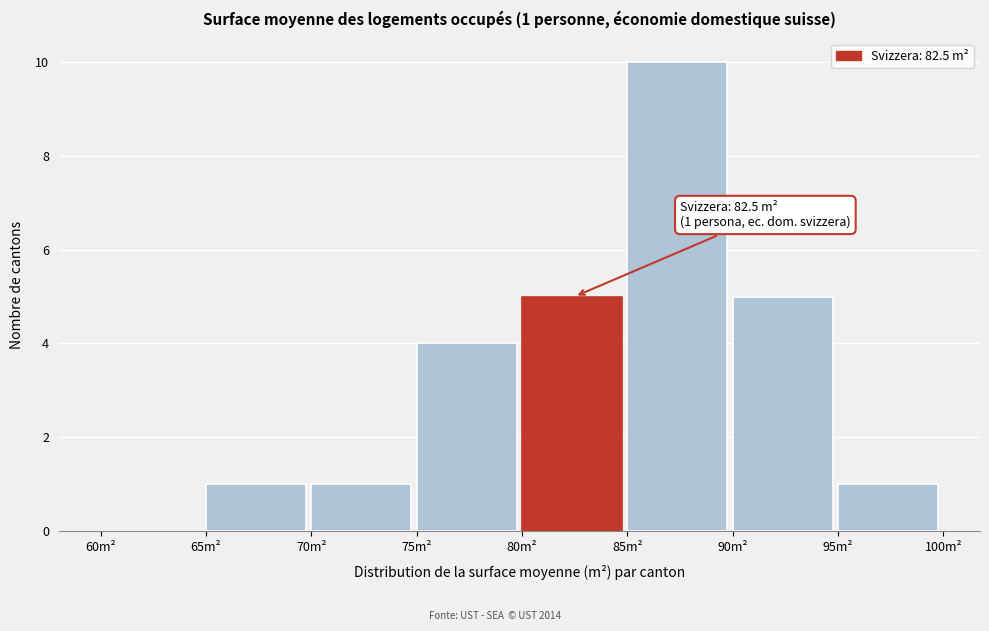

Over which range of the x-axis is the bar tallest?

85 to 90